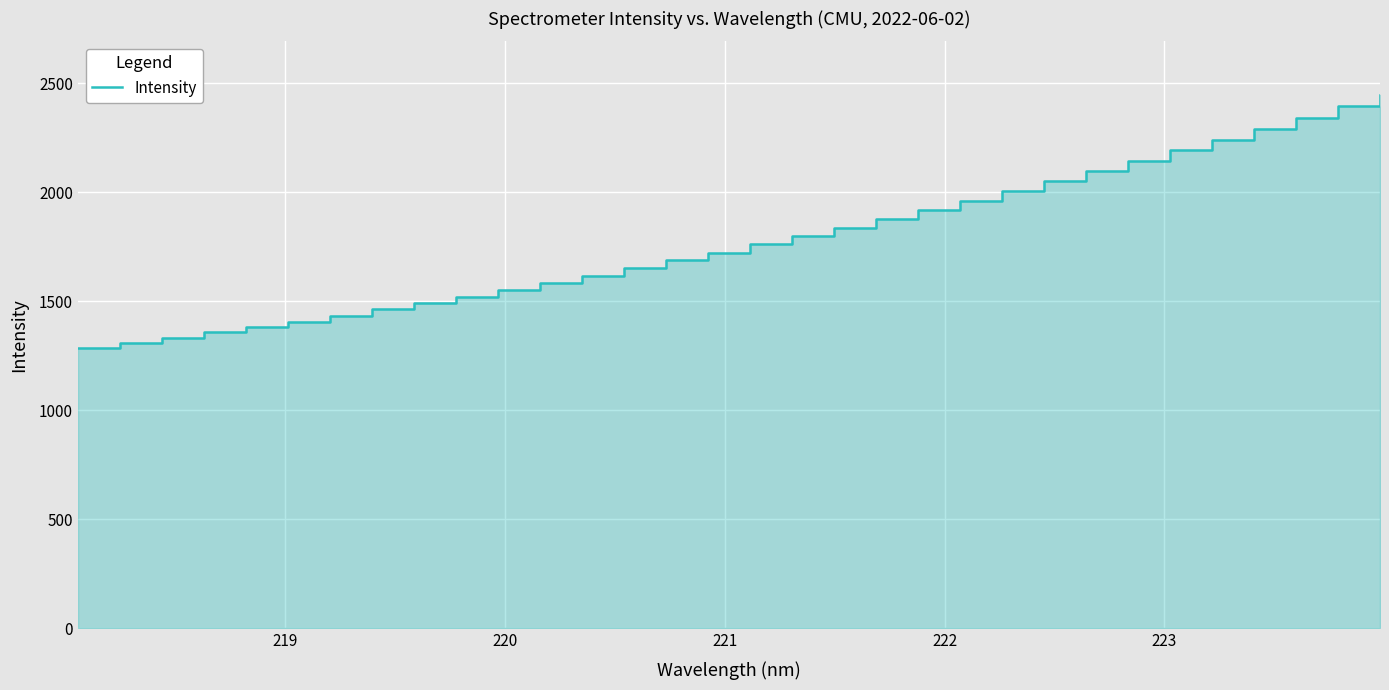

How many lines are shown in the chart?

1